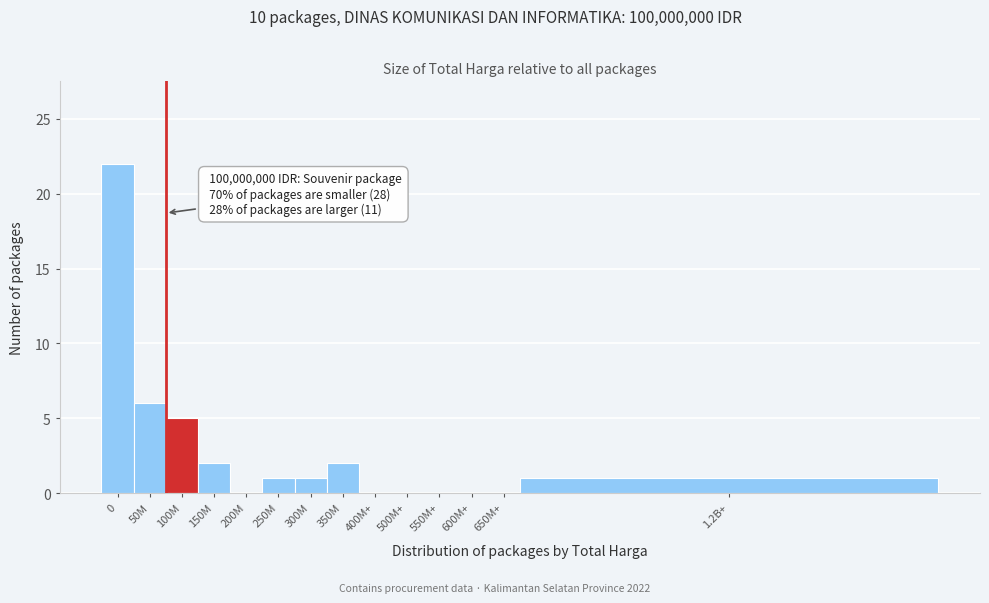

Reading right to left, transcribe all the data shown in this chart.

1.2B+=1	650M+=0	600M+=0	550M+=0	500M+=0	400M+=0	350M=2	300M=1	250M=1	200M=0	150M=2	100M=5	50M=6	0=22